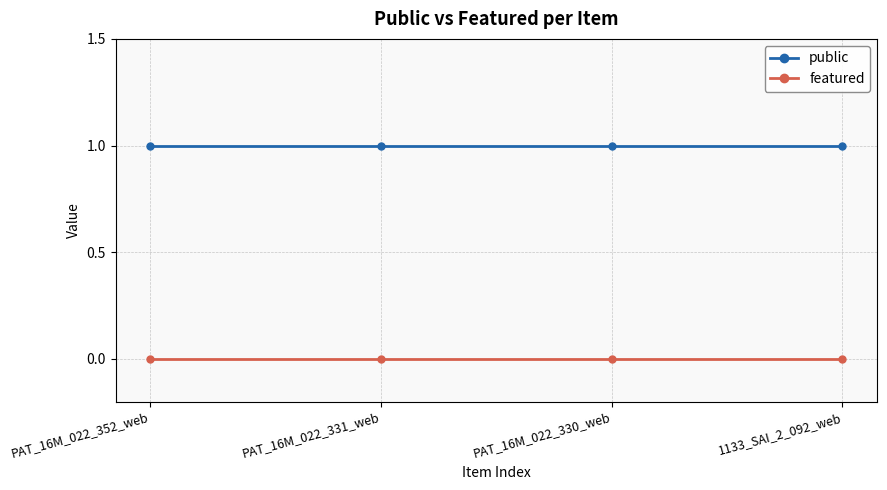

What is the label of the 2nd point from the left?

PAT_16M_022_331_web